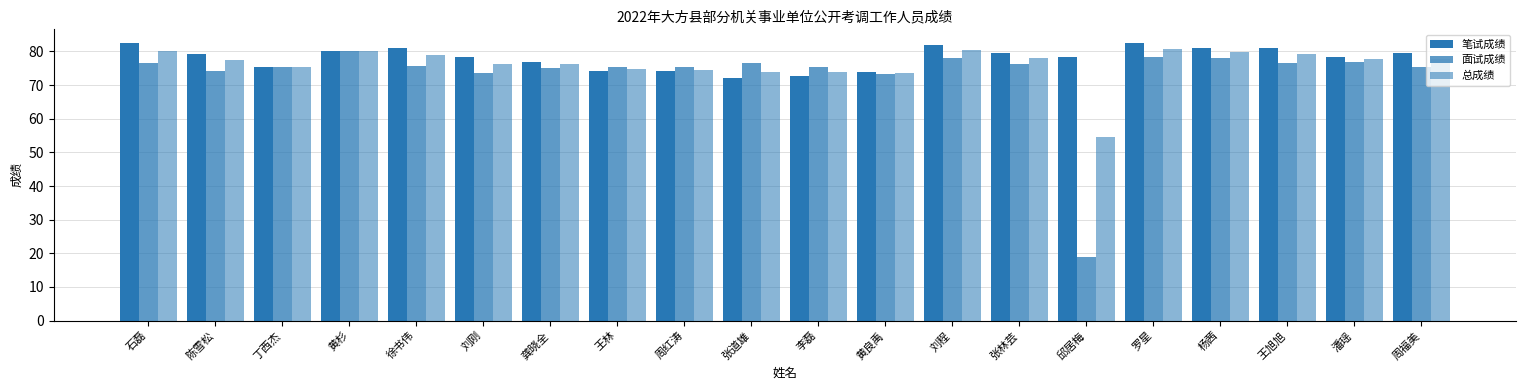

At which label does 面试成绩 first exceed 75?

石磊